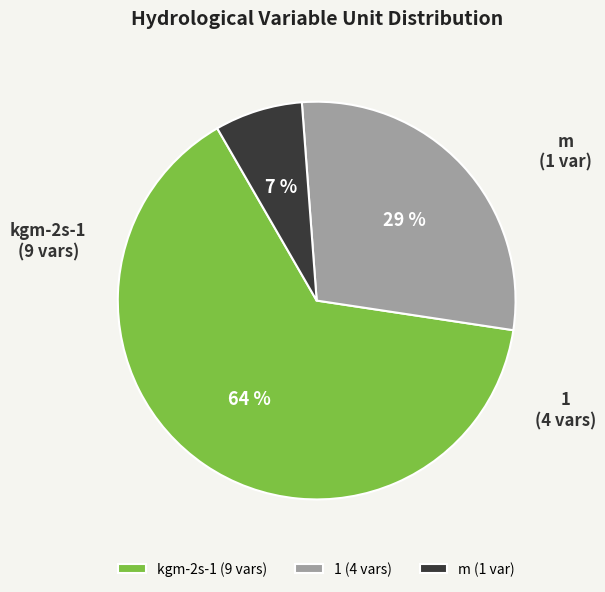

Between kgm-2s-1 and 1, which is larger?

kgm-2s-1